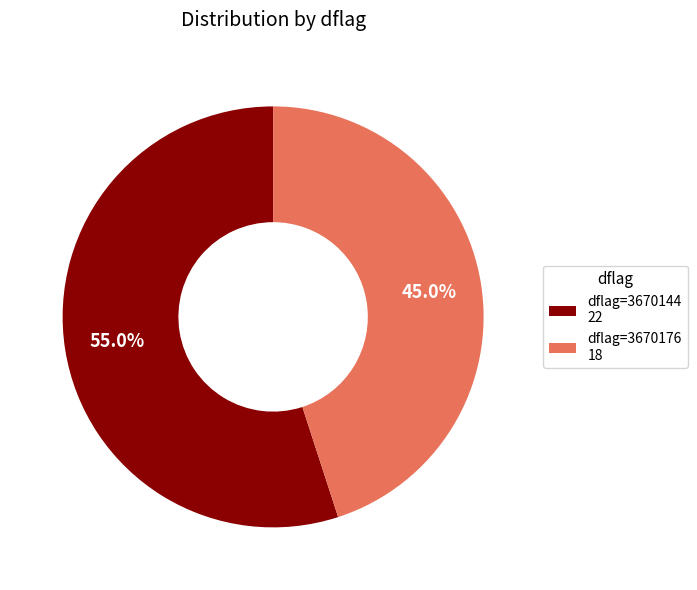

Count the number of slices in the pie.

2